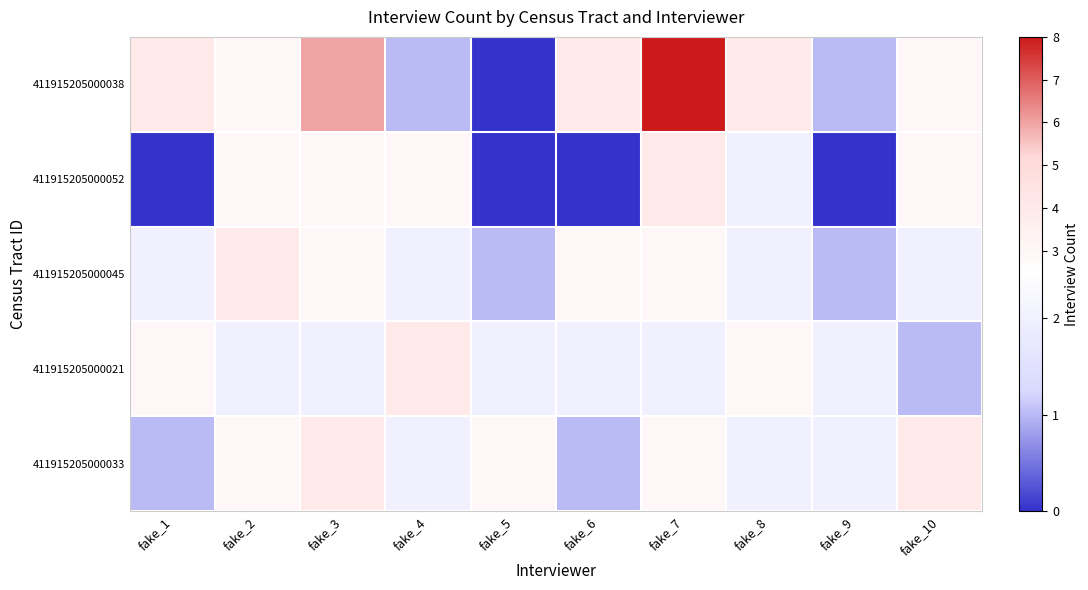

Which series has the largest total across all categories?

411915205000038